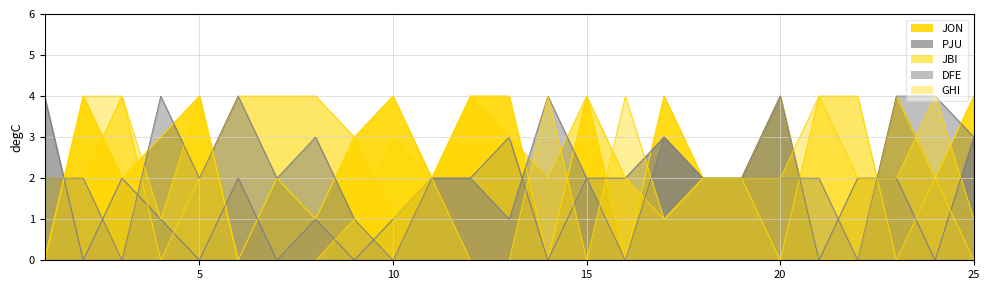

Which series has the largest total across all categories?

JON